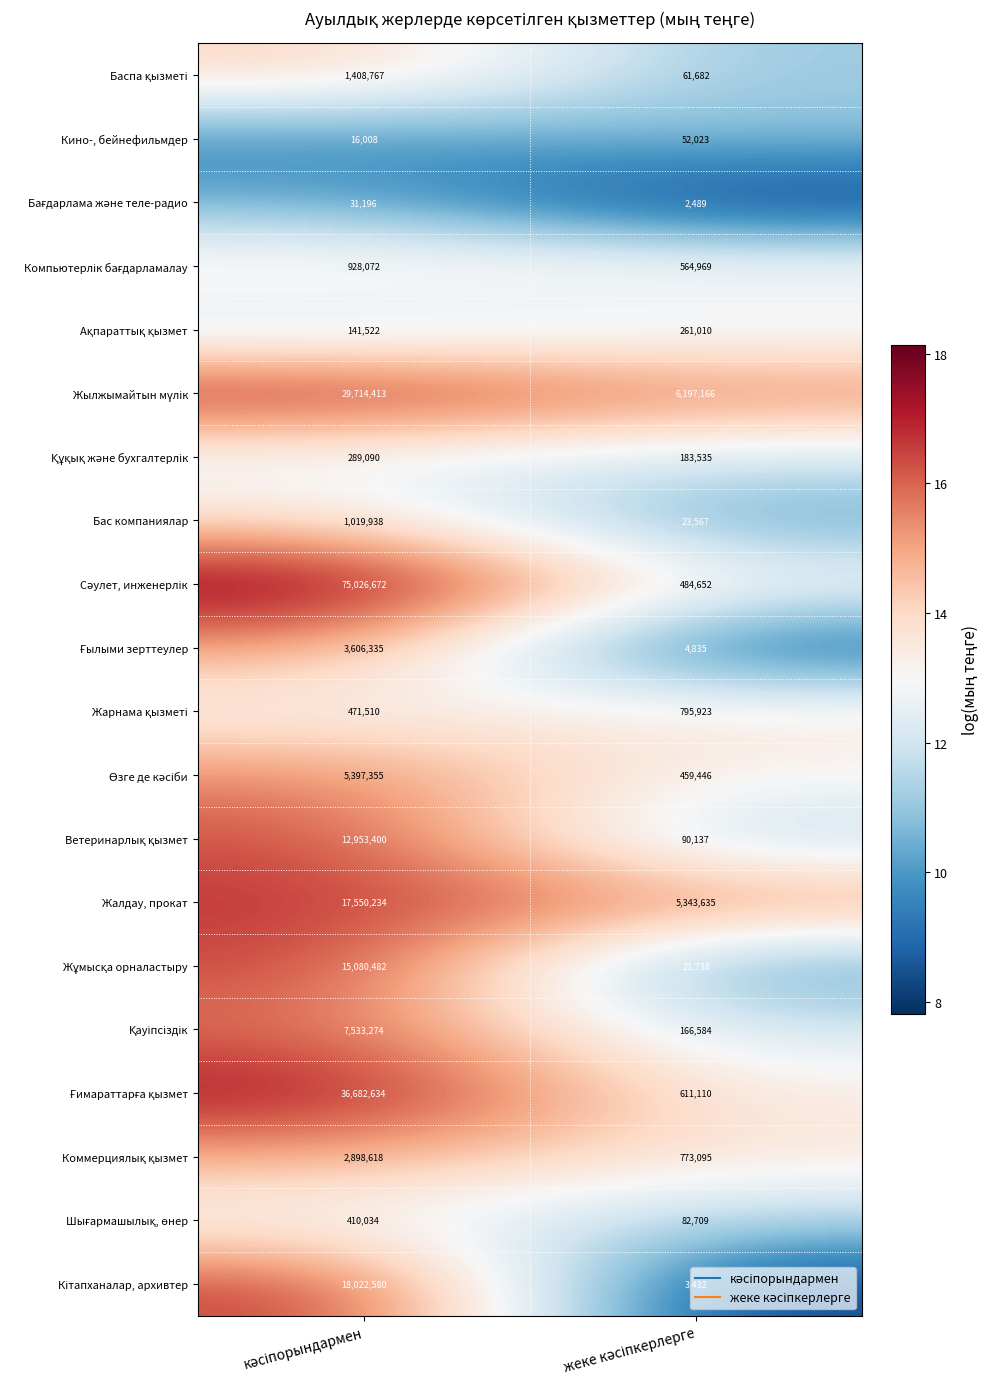

What is the smallest value displayed?

2489